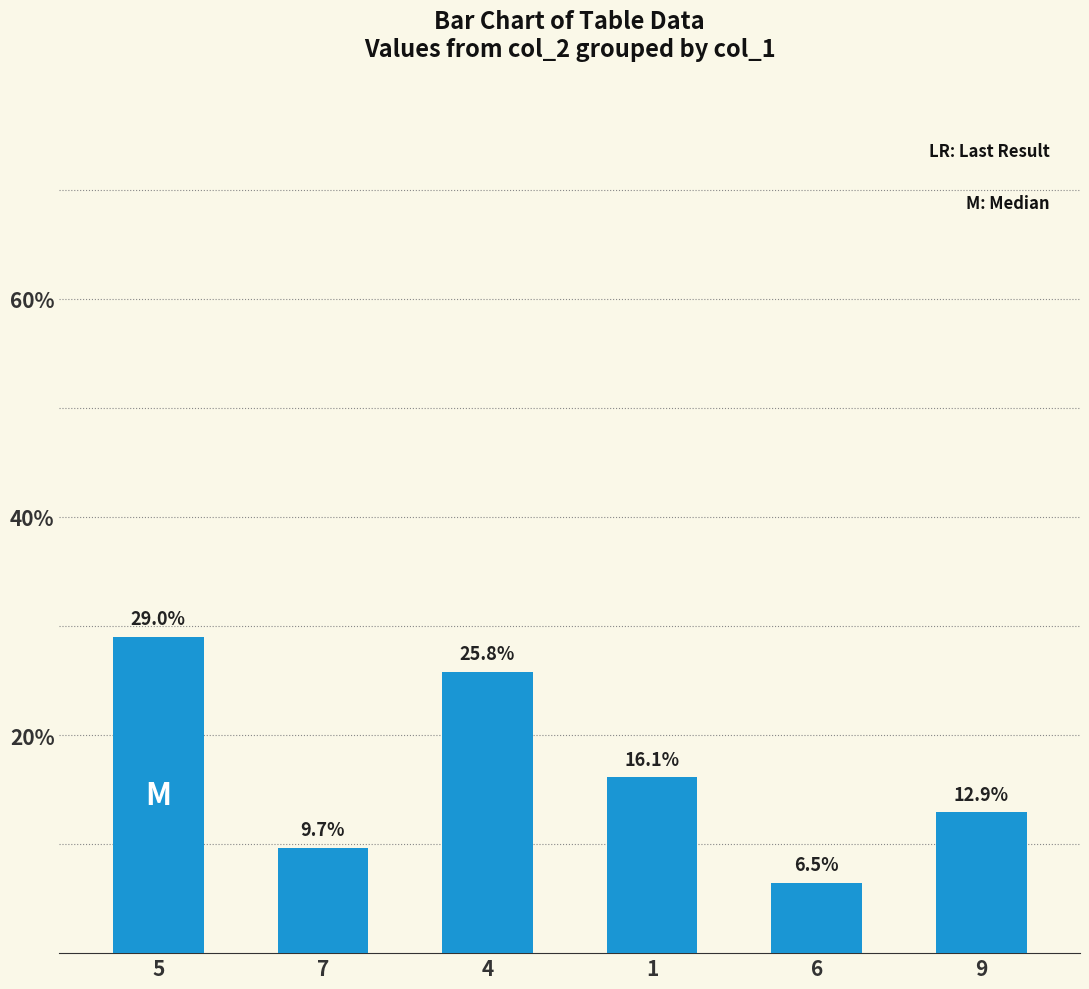

List the labels in order of value, smallest first.

6, 7, 9, 1, 4, 5